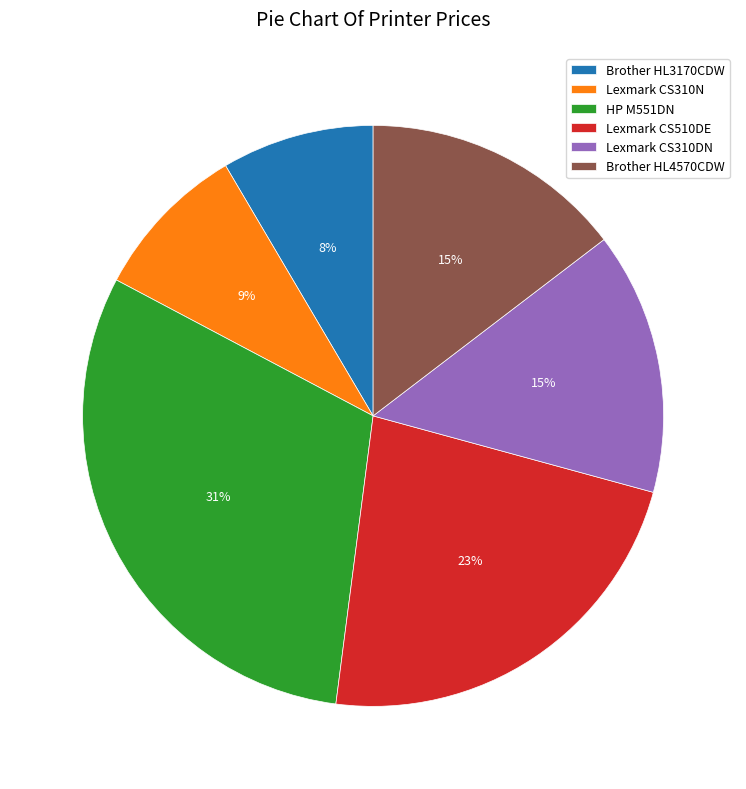

True or false: HP M551DN accounts for 31% of the total.

True